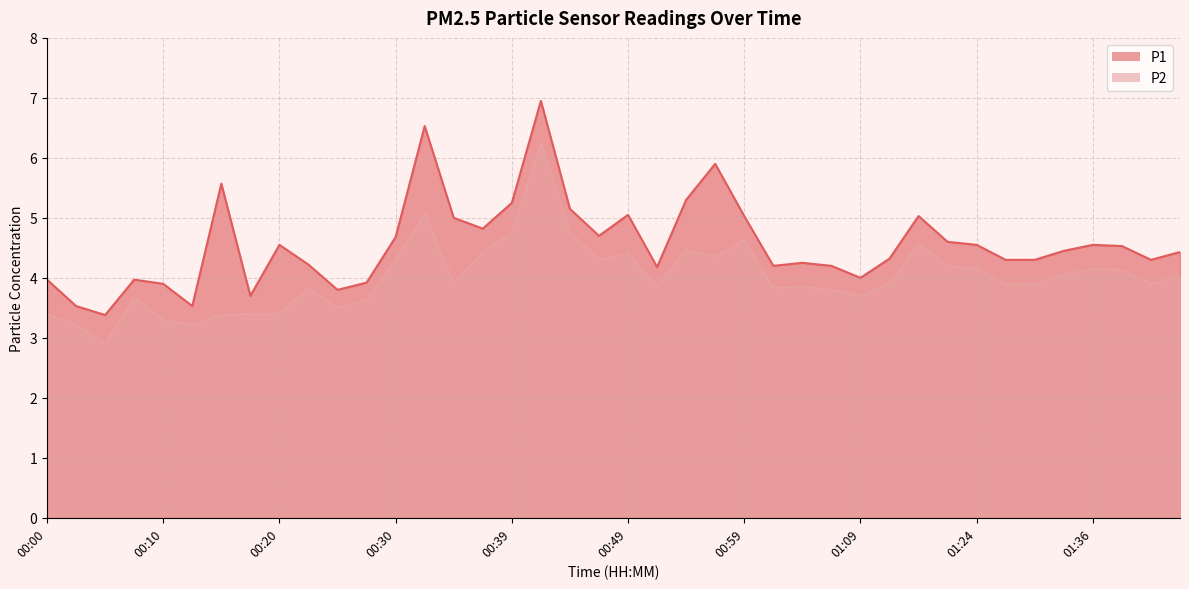

Reading left to right, what are all the values shown in this chart?

P1: 00:00=4.0	00:03=3.5	00:05=3.4	00:08=4.0	00:10=3.9	00:13=3.5	00:15=5.6	00:18=3.7	00:20=4.5	00:22=4.2	00:25=3.8	00:27=3.9	00:30=4.7	00:32=6.5	00:35=5.0	00:37=4.8	00:39=5.2	00:42=7.0	00:44=5.2	00:47=4.7	00:49=5.0	00:52=4.2	00:54=5.3	00:56=5.9	00:59=5.0	01:01=4.2	01:04=4.2	01:06=4.2	01:09=4.0	01:14=4.3	01:19=5.0	01:21=4.6	01:24=4.5	01:26=4.3	01:31=4.3	01:34=4.5	01:36=4.5	01:39=4.5	01:41=4.3	01:43=4.4
P2: 00:00=3.4	00:03=3.2	00:05=2.9	00:08=3.7	00:10=3.3	00:13=3.2	00:15=3.4	00:18=3.4	00:20=3.4	00:22=3.8	00:25=3.5	00:27=3.6	00:30=4.3	00:32=5.1	00:35=3.9	00:37=4.4	00:39=4.8	00:42=6.2	00:44=4.8	00:47=4.3	00:49=4.4	00:52=3.9	00:54=4.5	00:56=4.3	00:59=4.6	01:01=3.8	01:04=3.9	01:06=3.8	01:09=3.7	01:14=3.9	01:19=4.6	01:21=4.2	01:24=4.2	01:26=3.9	01:31=3.9	01:34=4.0	01:36=4.2	01:39=4.1	01:41=3.9	01:43=4.0